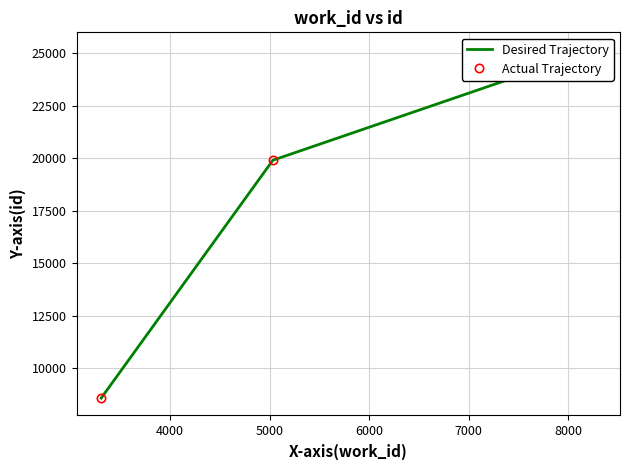

Rank the series by their maximum value, from highest to lowest.

Desired Trajectory, Actual Trajectory